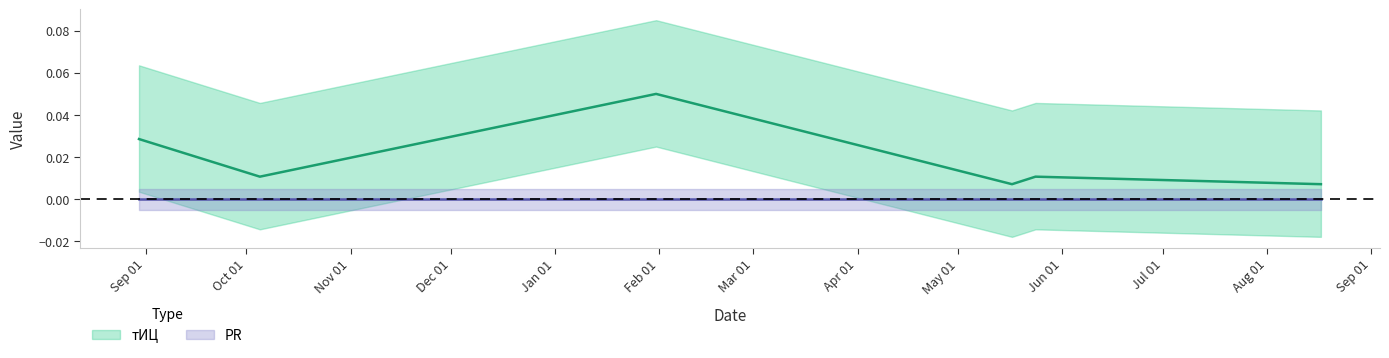

True or false: there are more than 0 points higher than both neighbors.

True